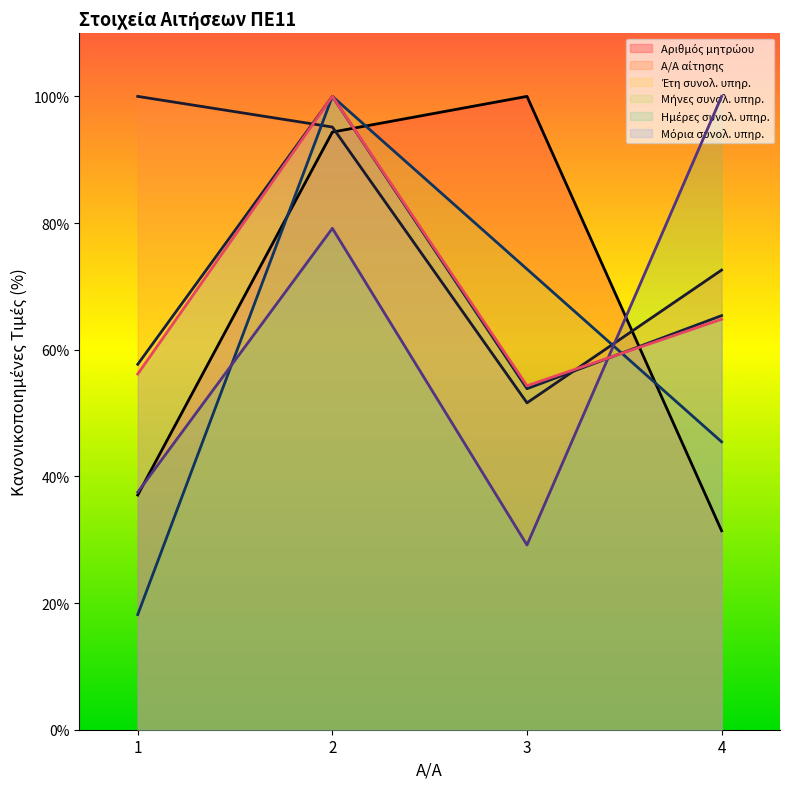

What is the smallest value displayed?

18.2